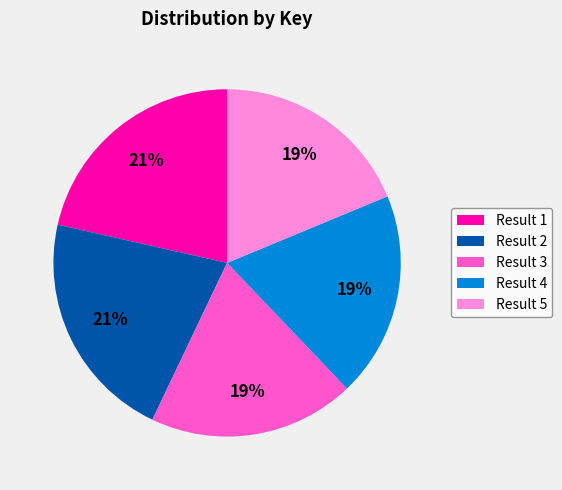

Which has a higher value, Result 1 or Result 4?

Result 1